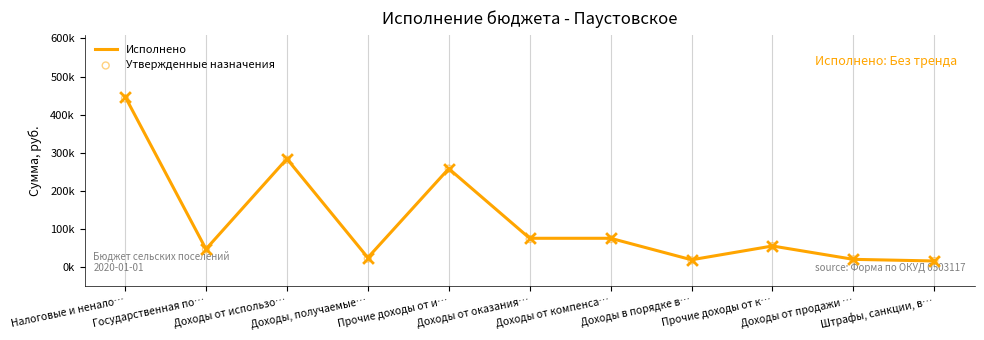

What is the total value across all series at Прочие доходы от и…?

518015.5